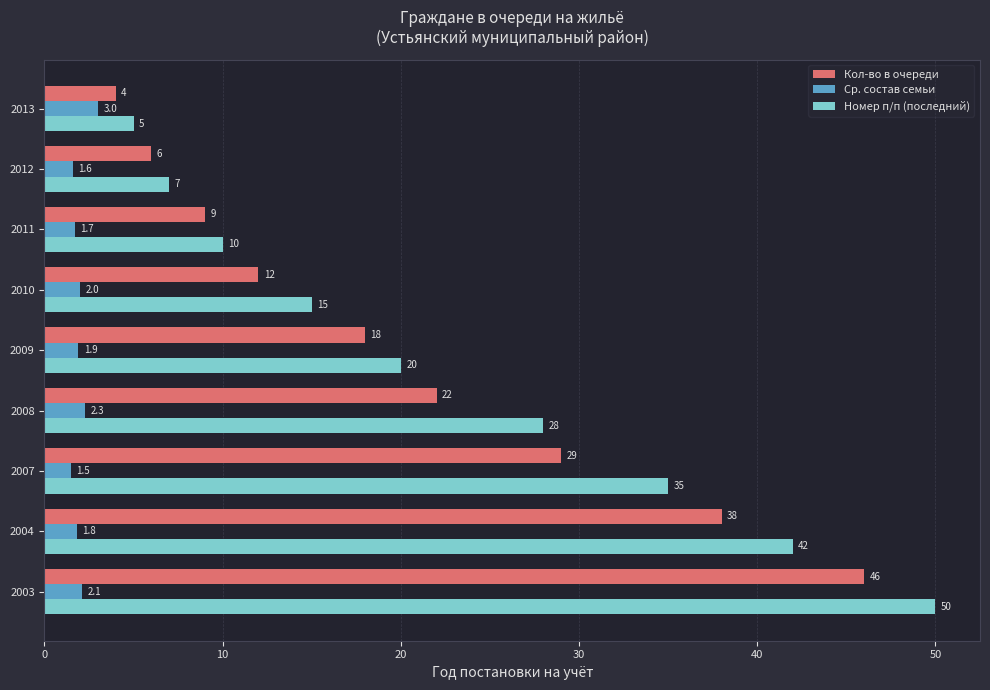

What is the sum of the Номер п/п (последний) values at 2003 and 2007?

85.0